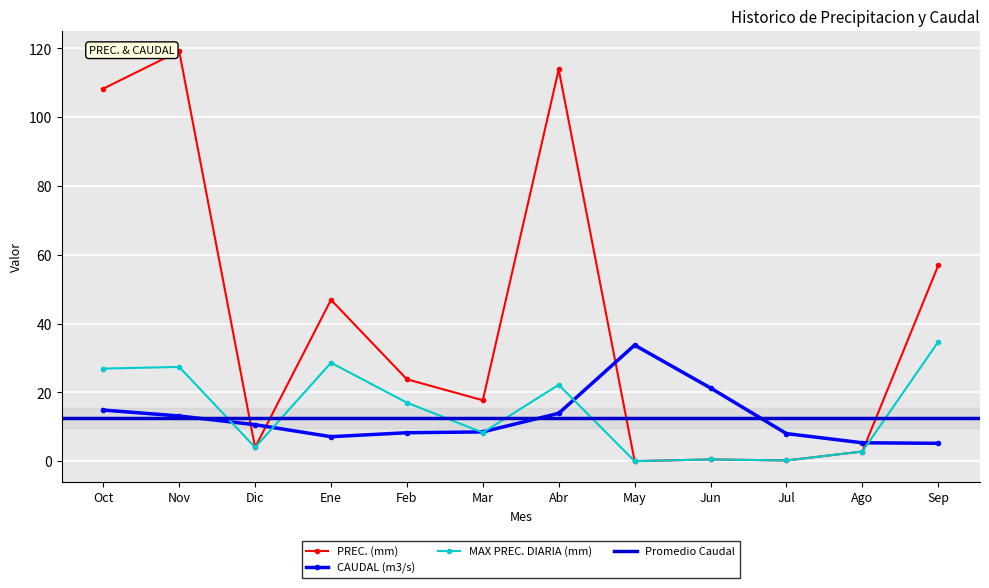

Between Feb and Dic, which is larger?

Feb